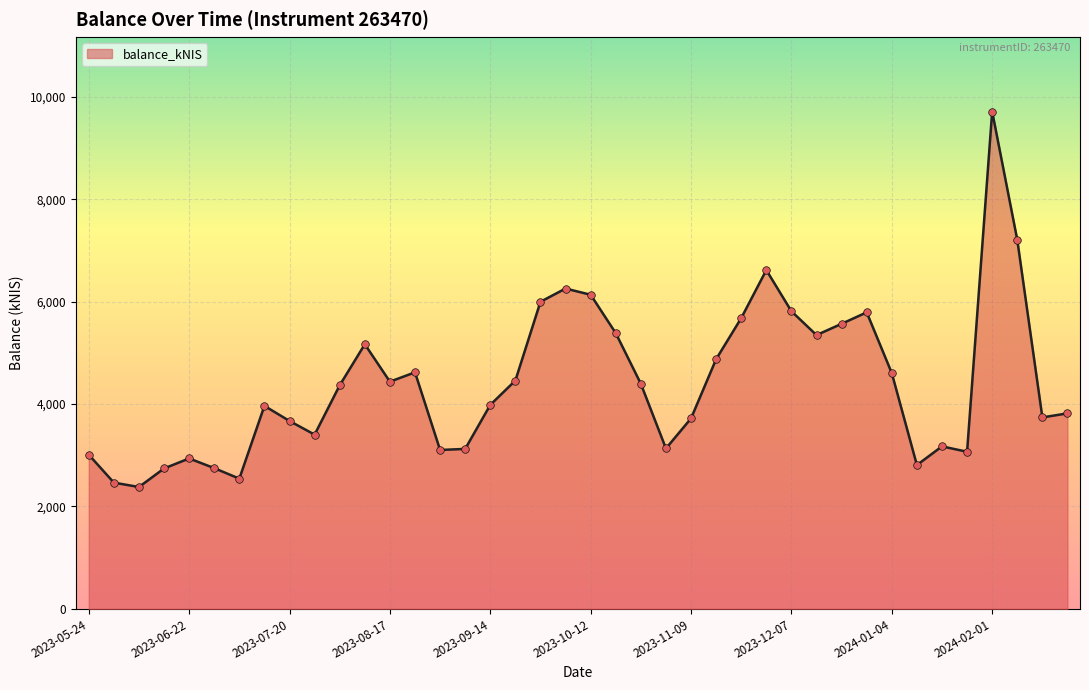

What is the difference between the maximum and minimum values?

7330.9